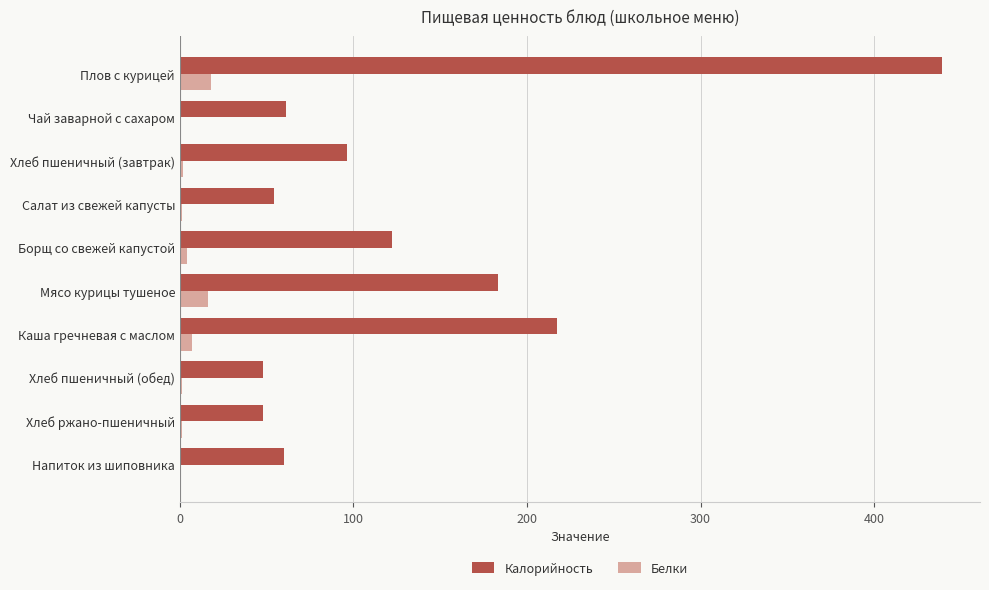

True or false: Калорийность has a value of 48 at Хлеб пшеничный (обед).

True